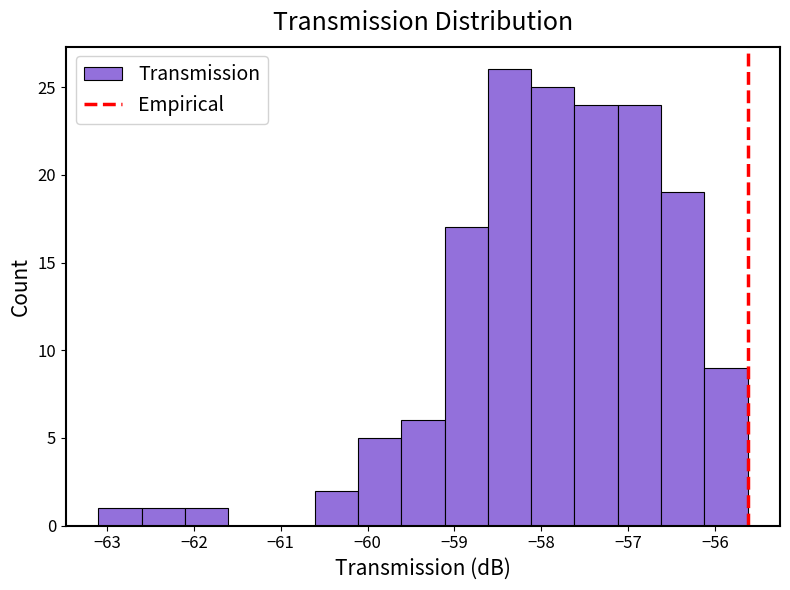

Reading left to right, list every bar in this chart as the range it spans on the x-axis followed by its height. Neither the bar edges nor the heights are printed on the chart, so give them approximately, as read against the axes.

-63.1 to -62.6: 1
-62.6 to -62.1: 1
-62.1 to -61.6: 1
-61.6 to -61.1: 0
-61.1 to -60.6: 0
-60.6 to -60.1: 2
-60.1 to -59.6: 5
-59.6 to -59.1: 6
-59.1 to -58.6: 17
-58.6 to -58.1: 26
-58.1 to -57.6: 25
-57.6 to -57.1: 24
-57.1 to -56.6: 24
-56.6 to -56.1: 19
-56.1 to -55.6: 9